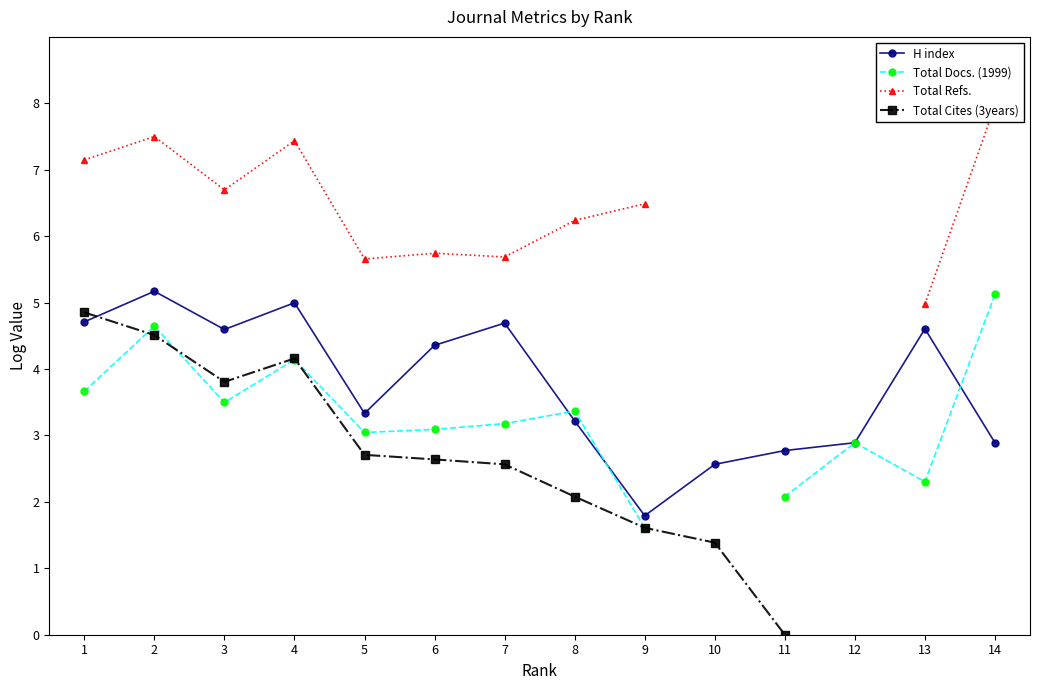

True or false: H index and Total Refs. intersect in this chart.

False